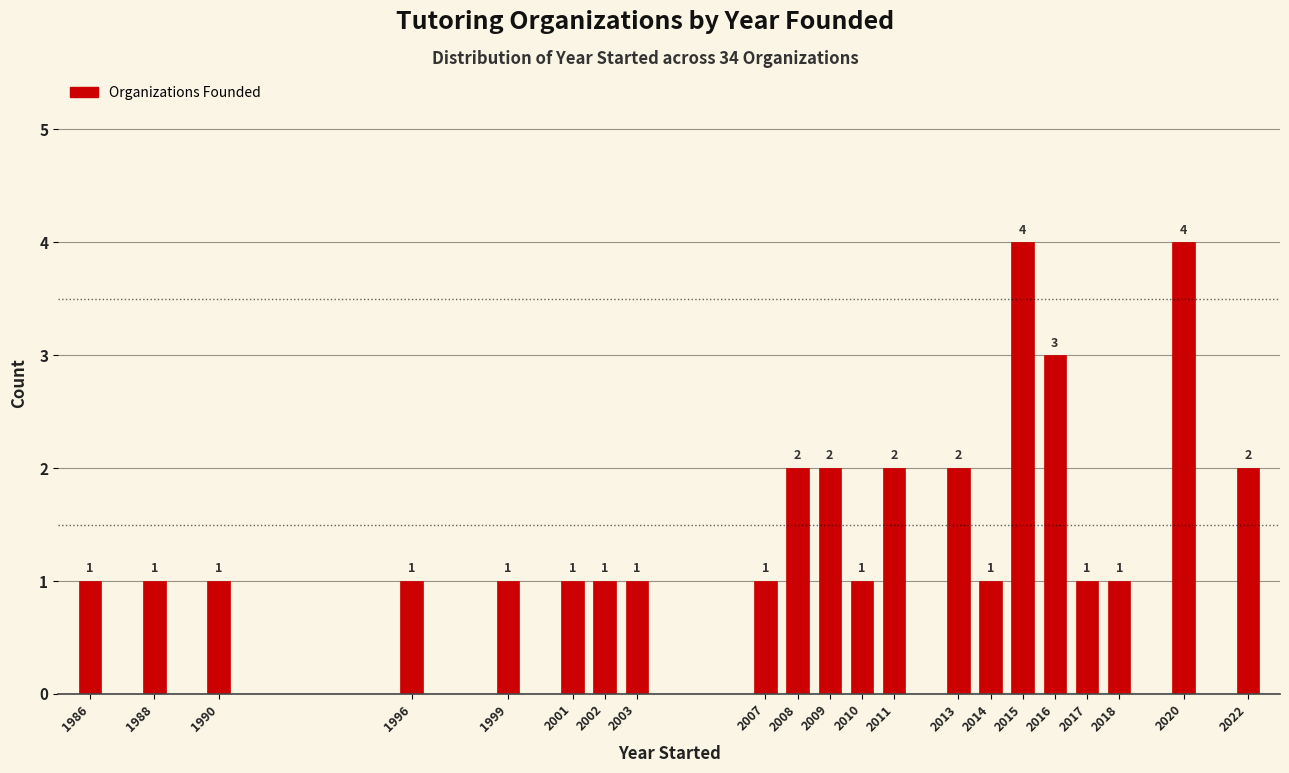

Reading left to right, list all the values displayed in this chart.

1986=1	1988=1	1990=1	1996=1	1999=1	2001=1	2002=1	2003=1	2007=1	2008=2	2009=2	2010=1	2011=2	2013=2	2014=1	2015=4	2016=3	2017=1	2018=1	2020=4	2022=2